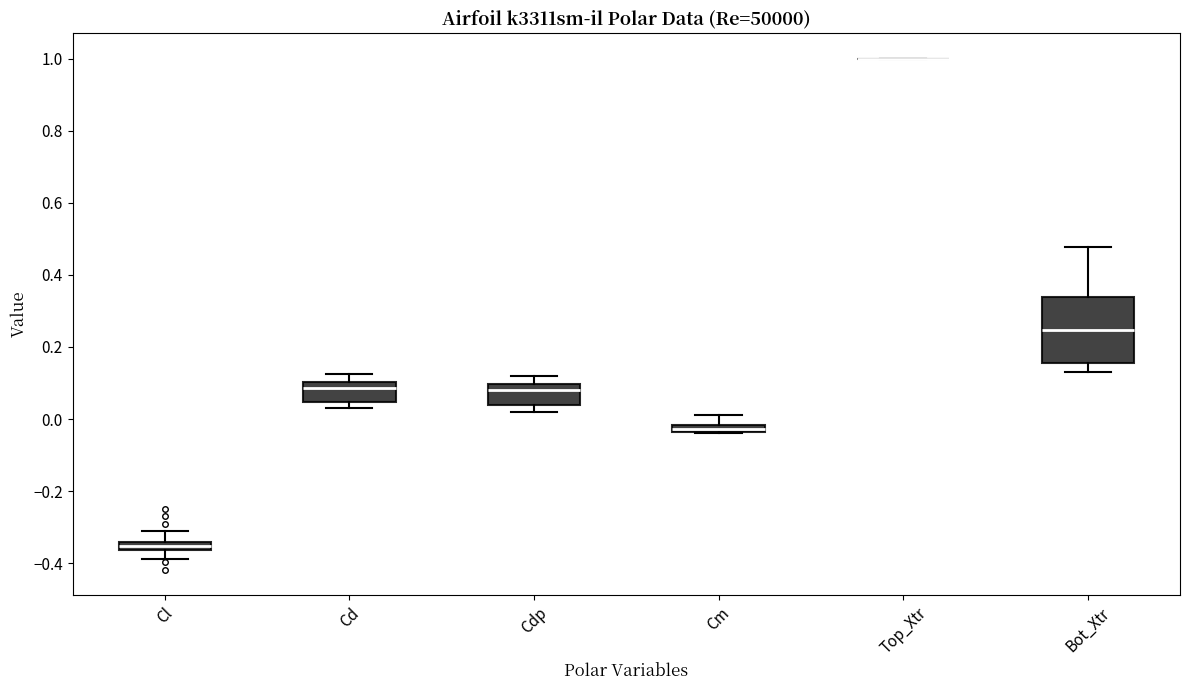

Where does the upper whisker of the box for Cm end on the y-axis? The values are not printed on the chart, so give them approximately, as read against the axis.

0.02